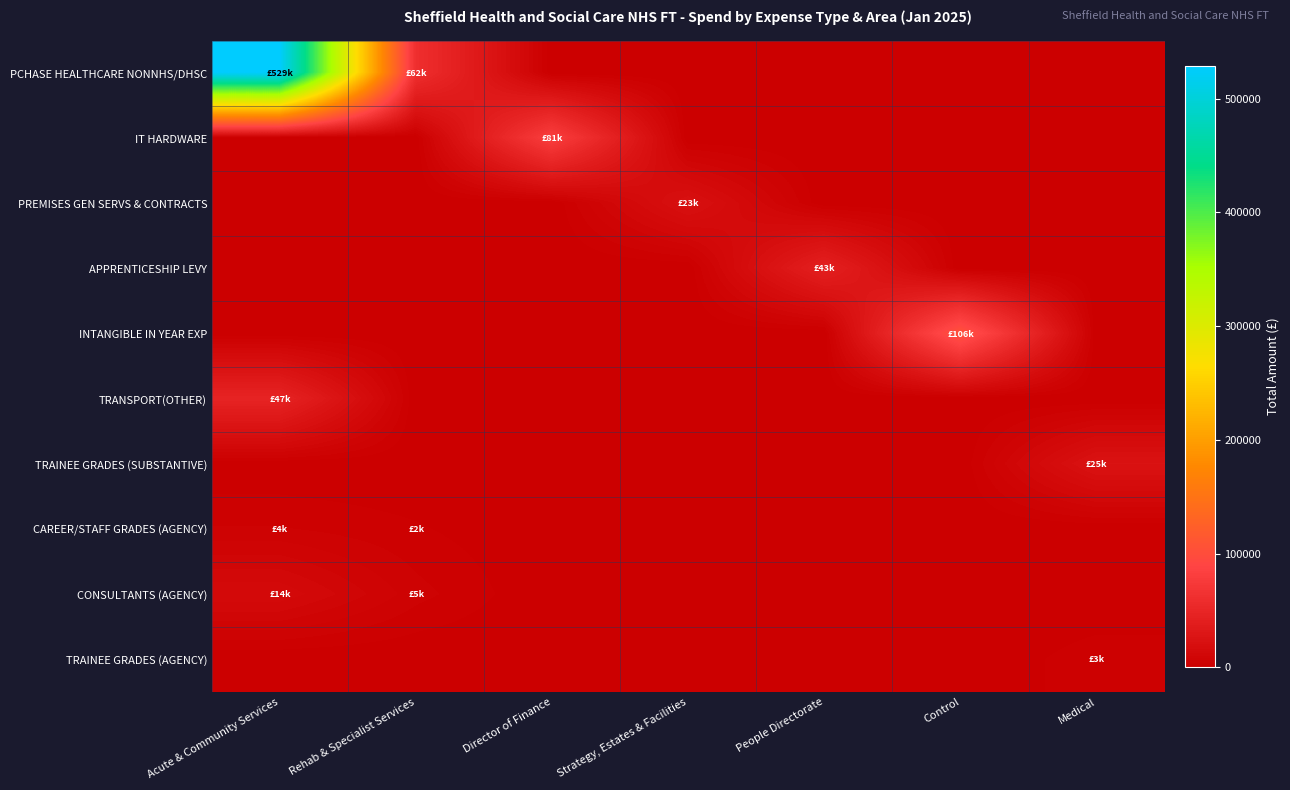

How many distinct data groups are displayed?

10